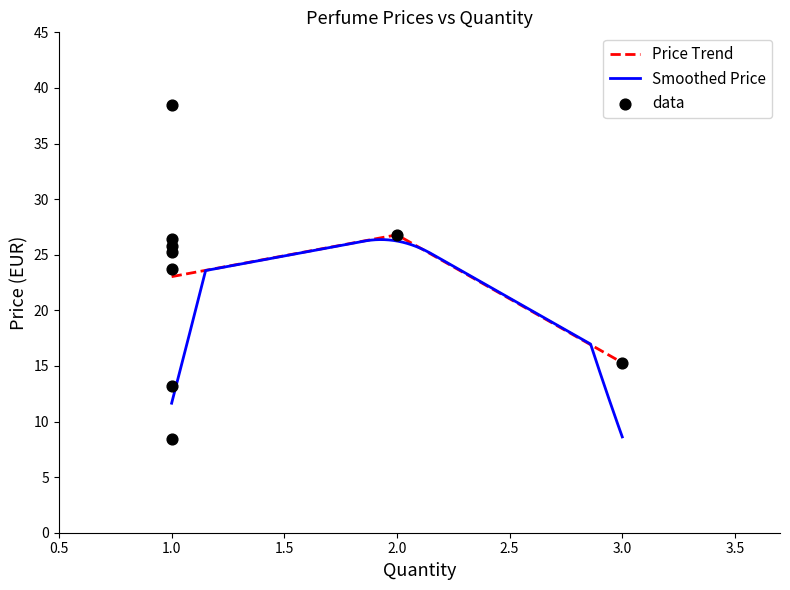

What is the maximum value for Price Trend?

26.8